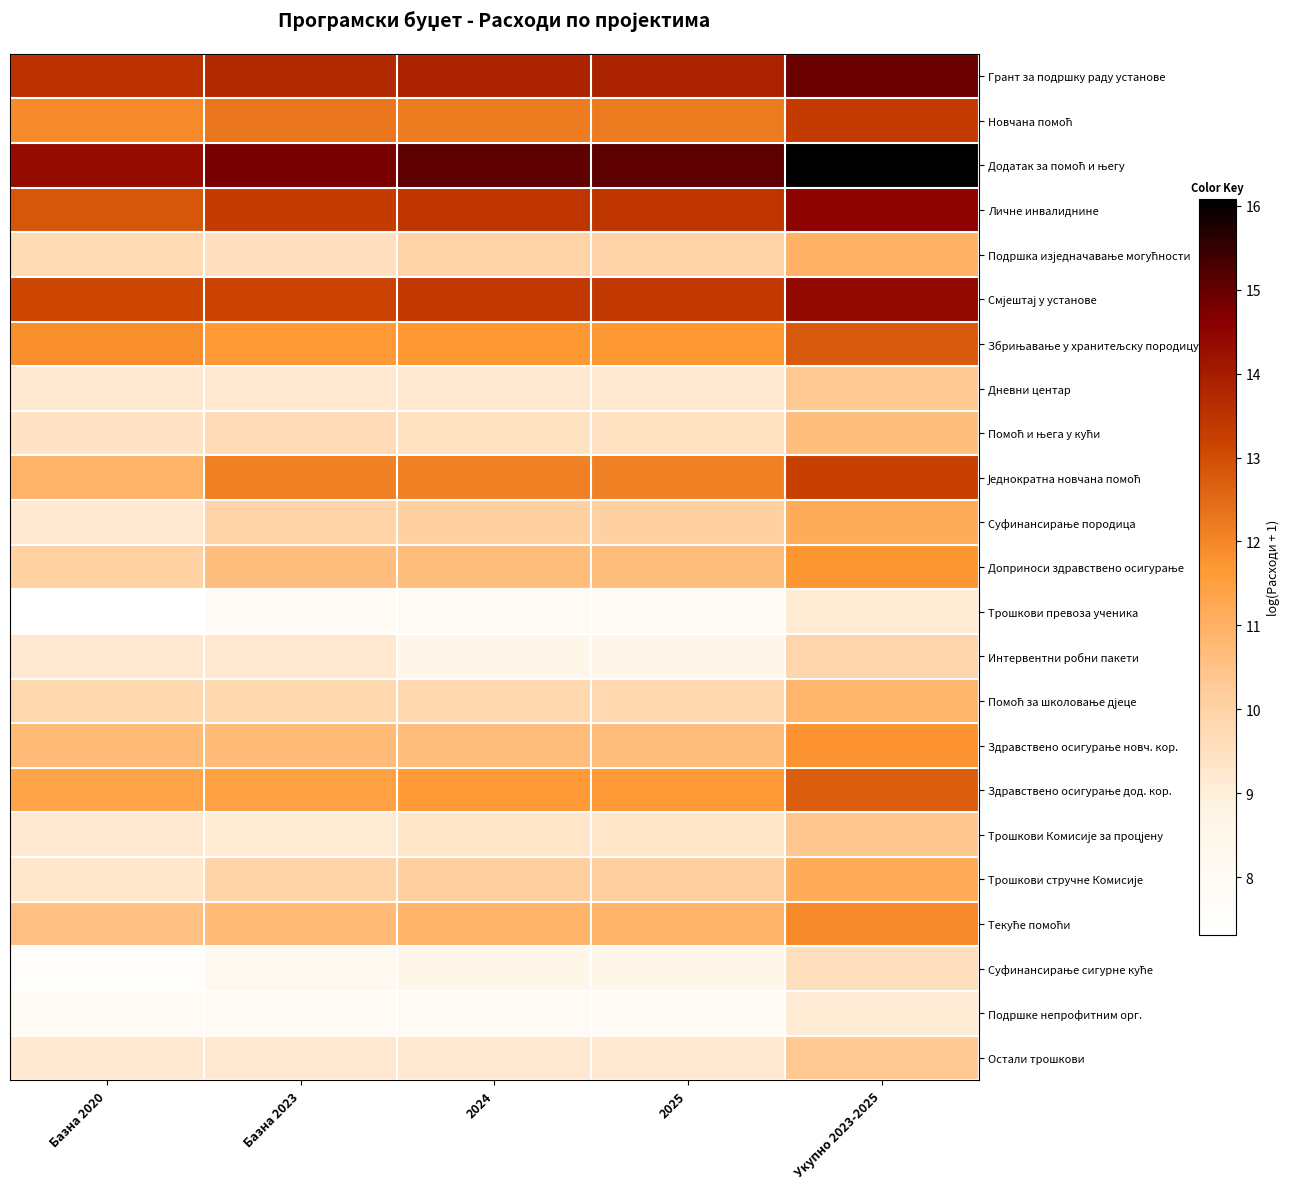

At which category is the sum across all series the highest?

Укупно 2023-2025